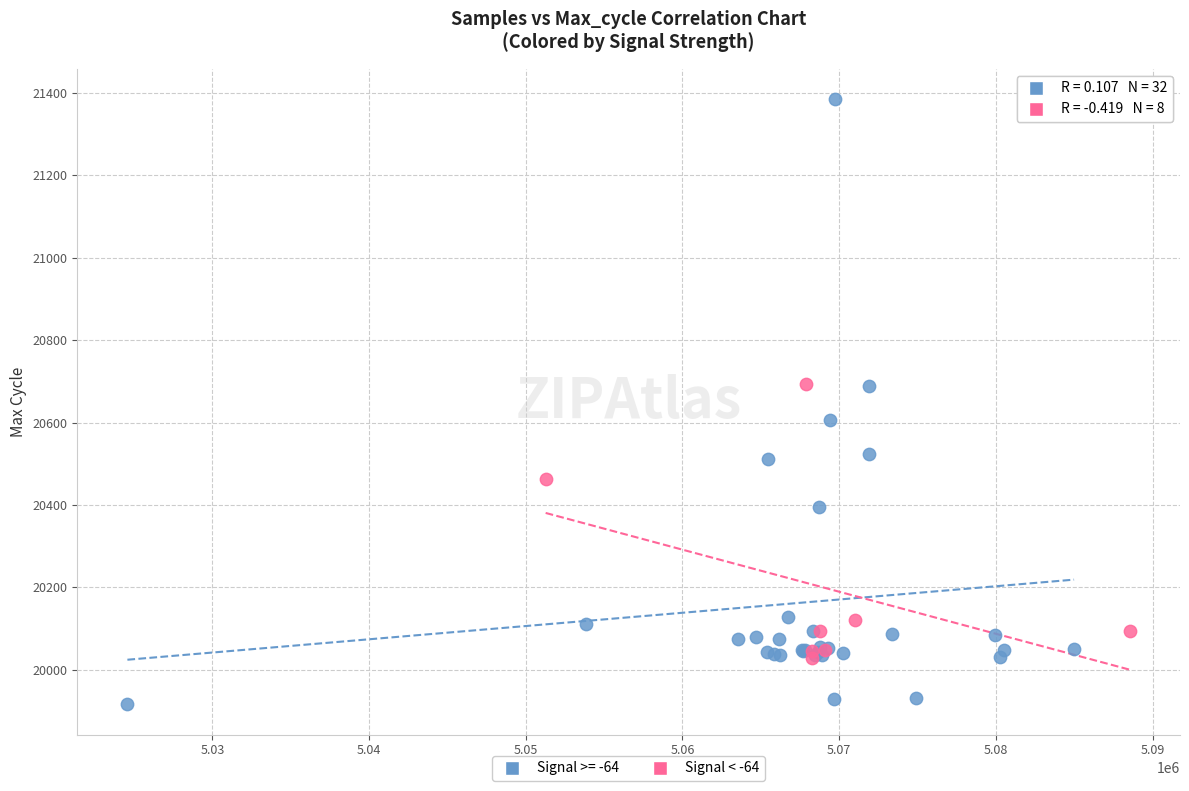

Which series reaches the maximum Y coordinate?

Signal >= -64